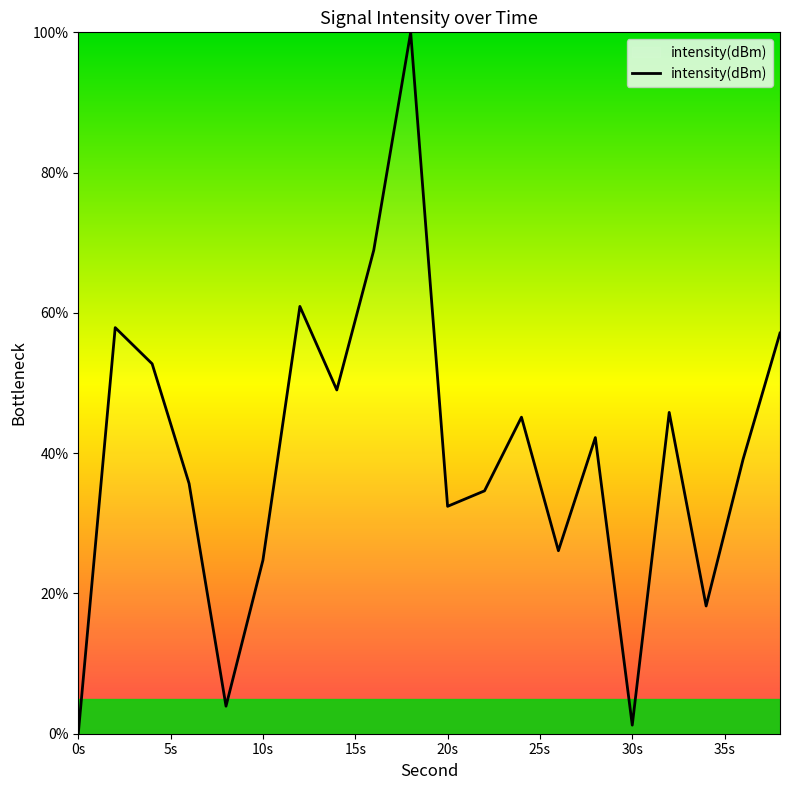

True or false: there are more than 1 points higher than both neighbors.

True